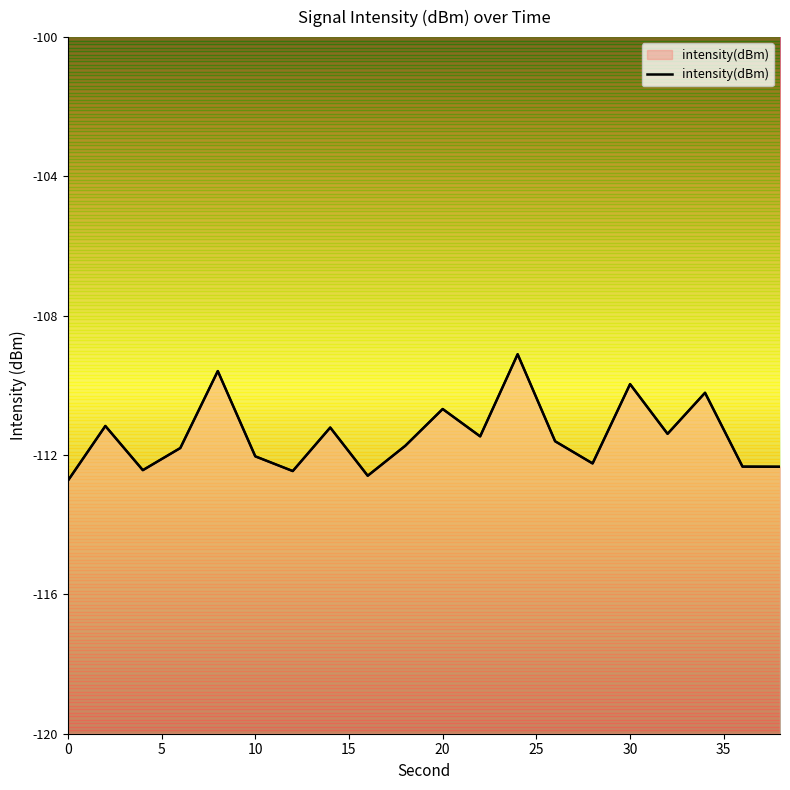

Where is the first local minimum?

4